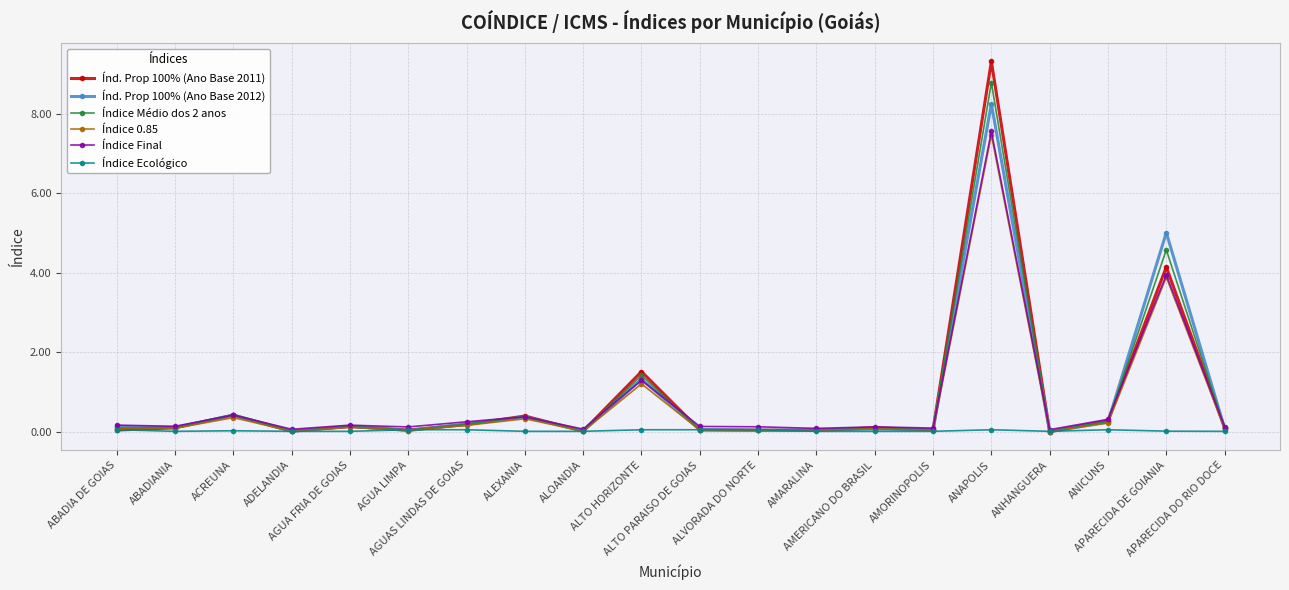

True or false: Índice 0.85 has more than 0 interior local peaks.

True